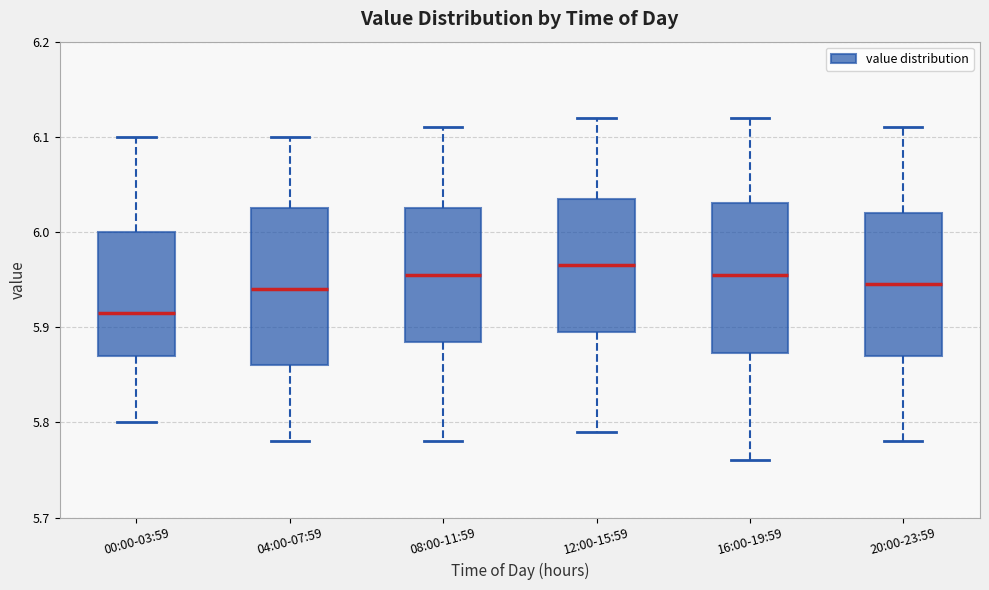

Where is the upper edge of the box for 20:00-23:59 on the y-axis? The values are not printed on the chart, so give them approximately, as read against the axis.

6.02